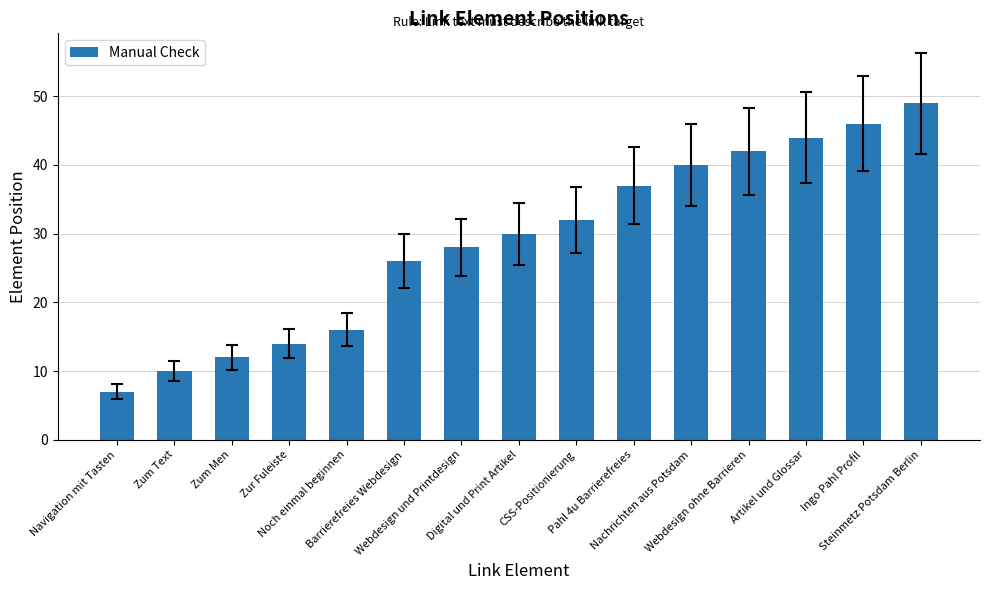

What is the smallest value displayed?

7